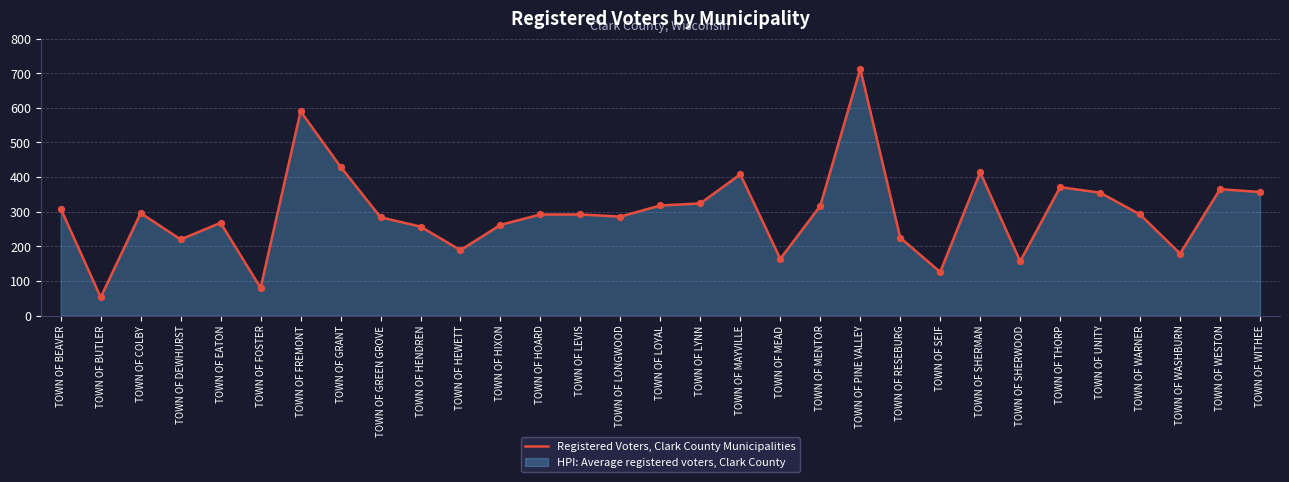

What is the change in value from TOWN OF GREEN GROVE to TOWN OF WITHEE?

+73